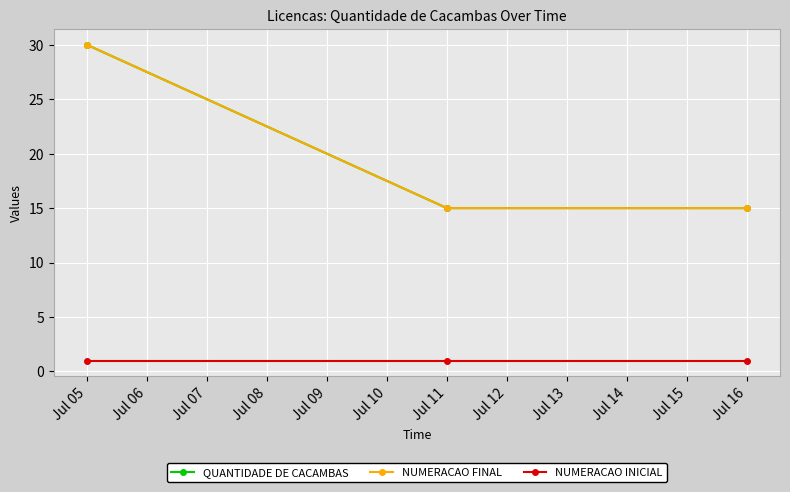

Does the chart have visible grid lines?

Yes